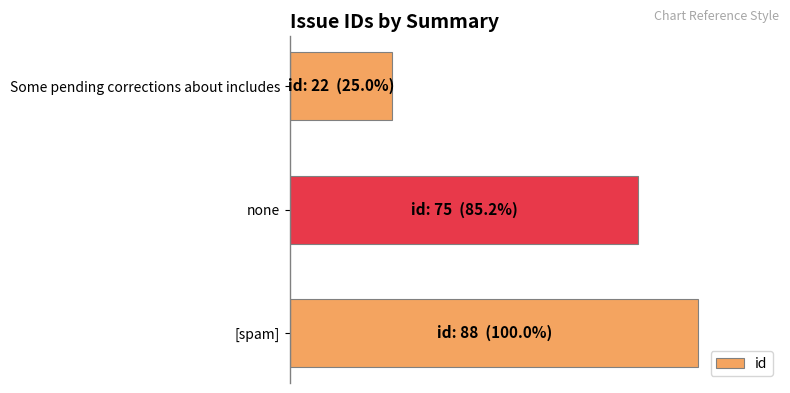

What is the smallest value displayed?

25.0